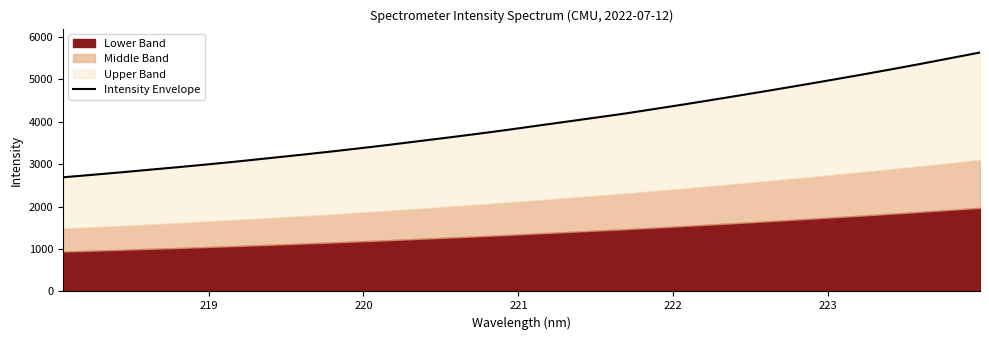

What is the maximum value shown in the chart?

5636.2